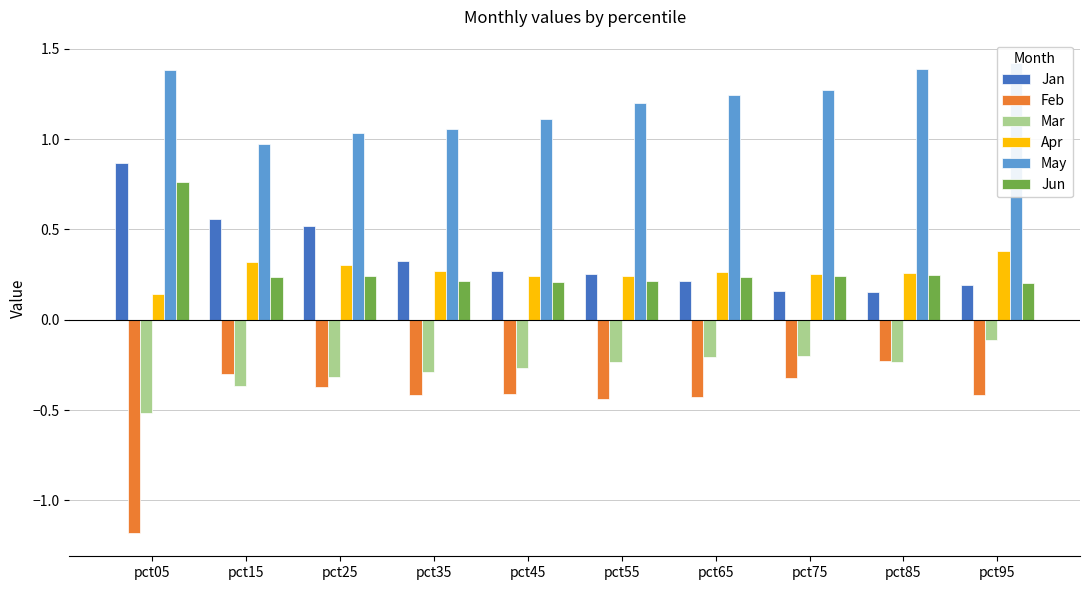

What value does the Mar series have at pct75?

-0.2